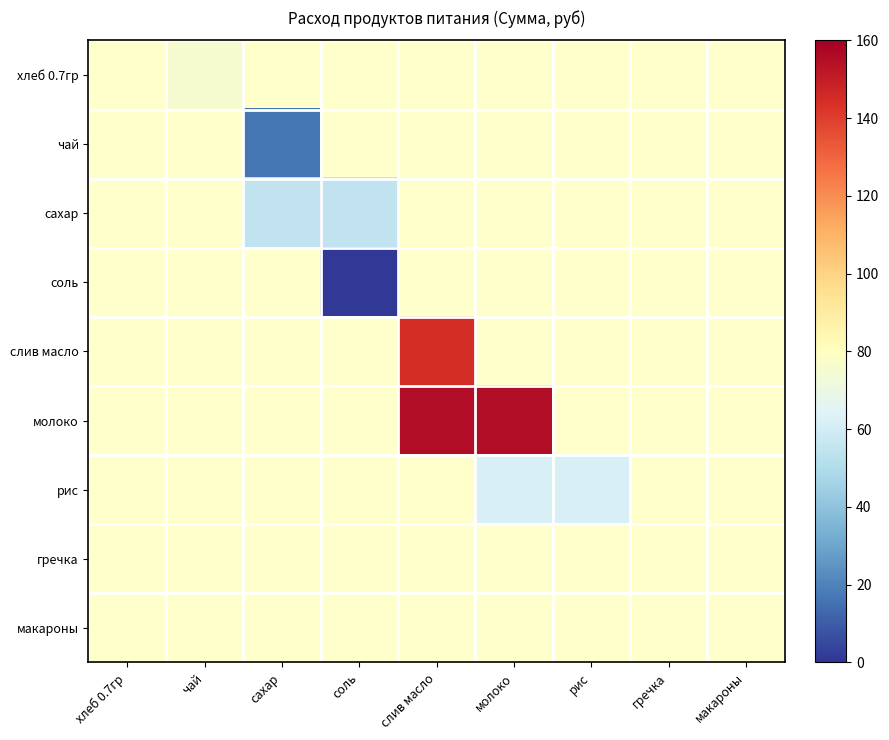

What is the total value across all series at слив масло?

299.9